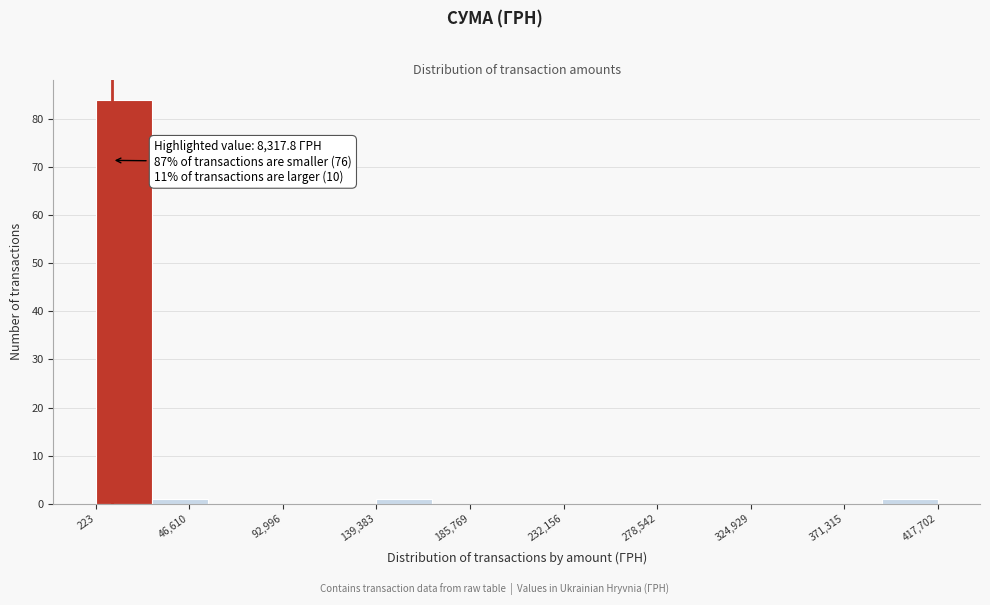

Which range on the x-axis has the tallest bar?

0 to 30000